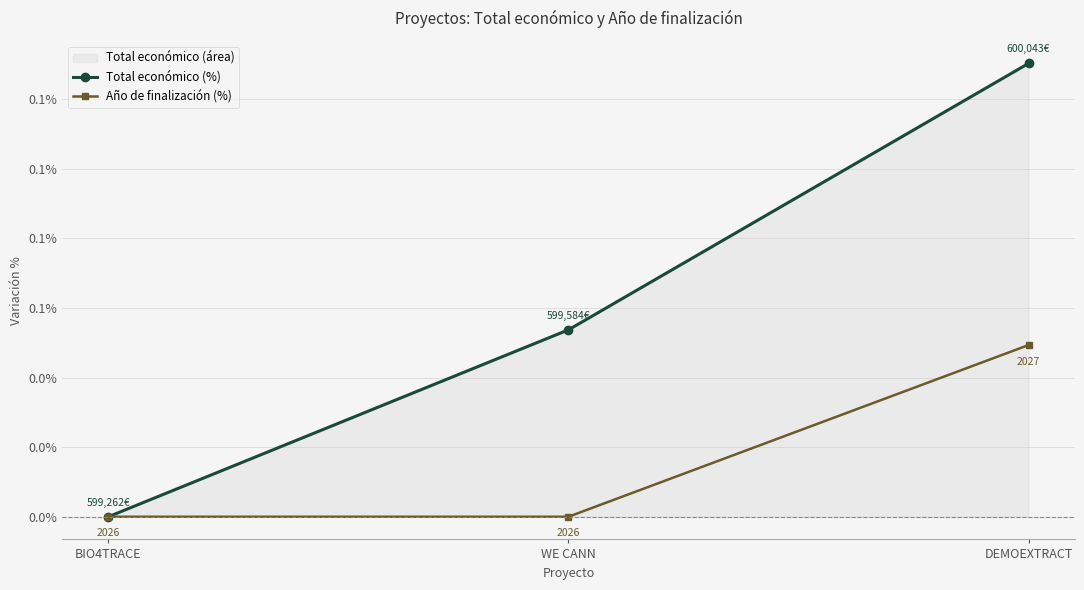

What value does the Total económico (%) series have at WE CANN?

0.1